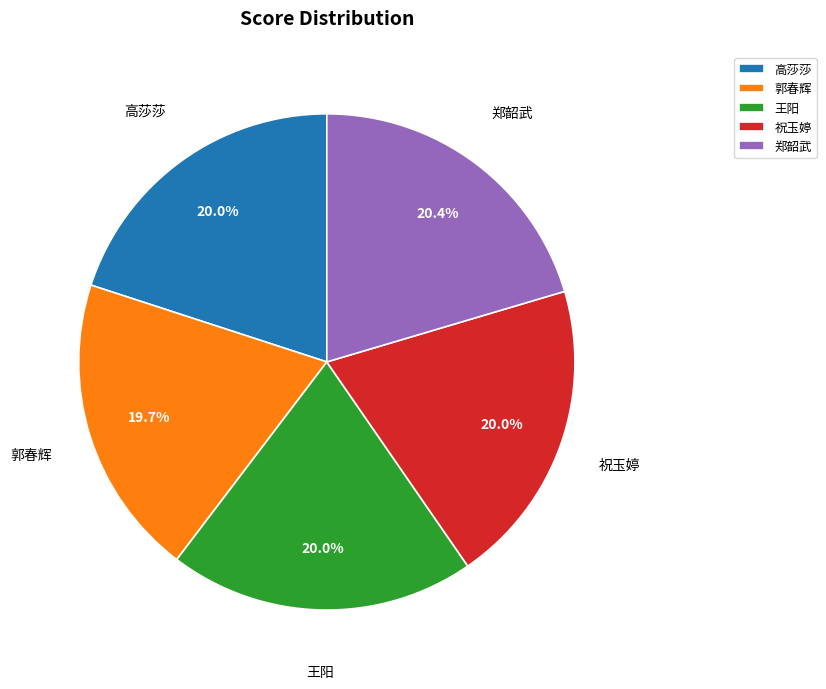

How many slices are in this pie chart?

5